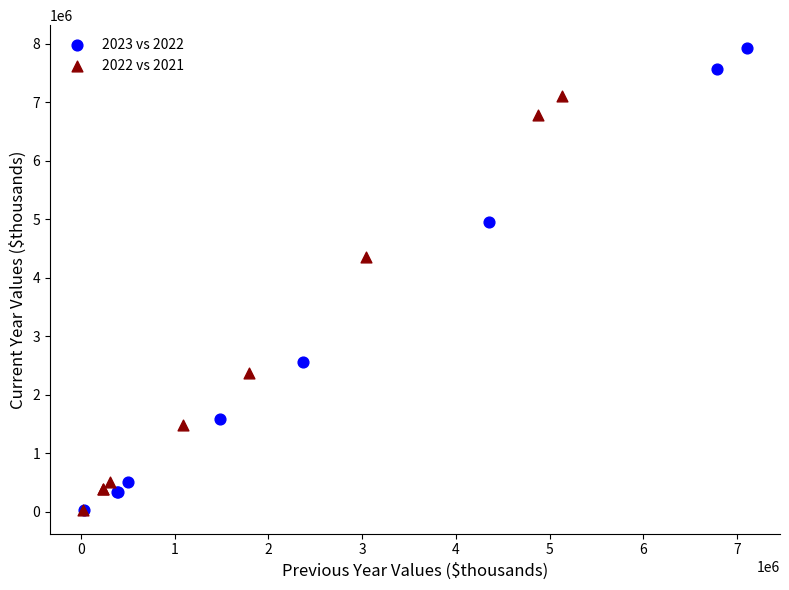

Which series reaches the maximum Y coordinate?

2023 vs 2022